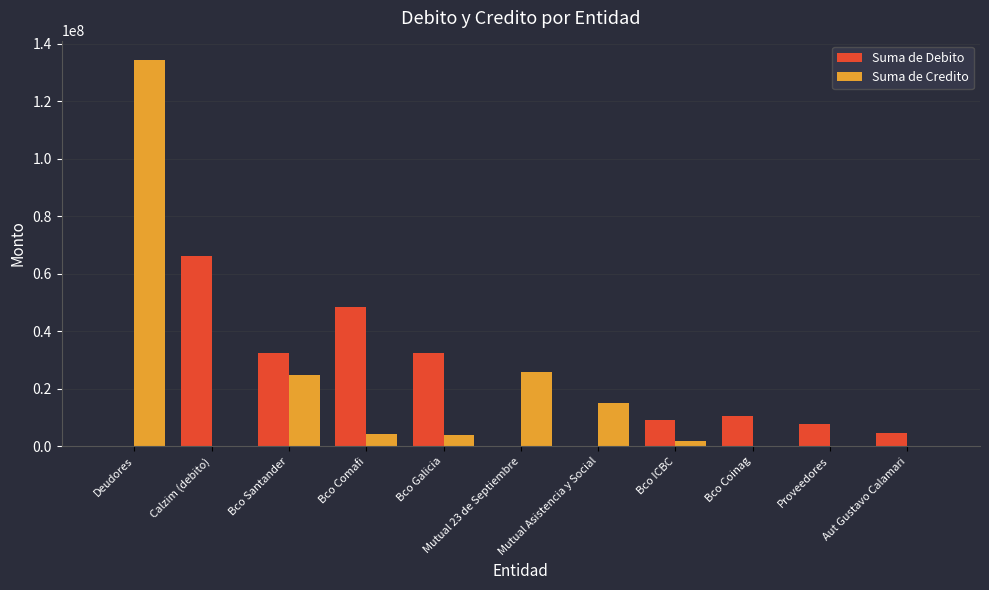

What is the sum of the Suma de Debito values at Bco Santander and Bco Galicia?

65040000.0